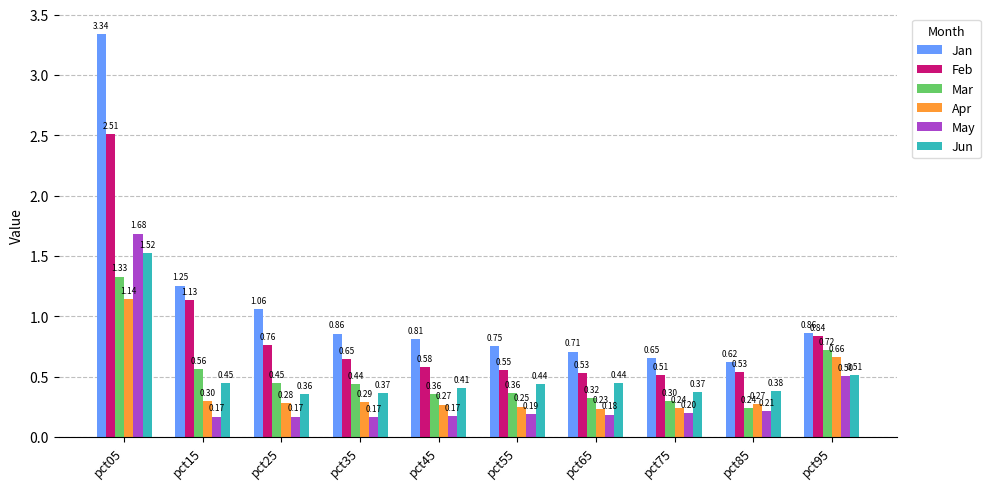

Which series has the largest range (max minus min)?

Jan